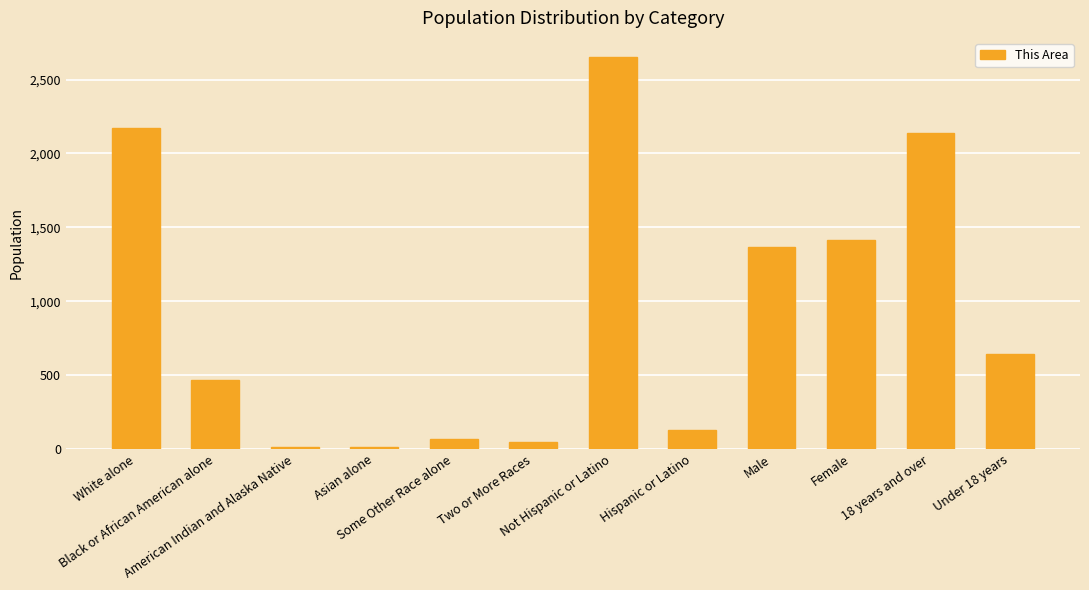

Which category has the highest value across all series?

Not Hispanic or Latino